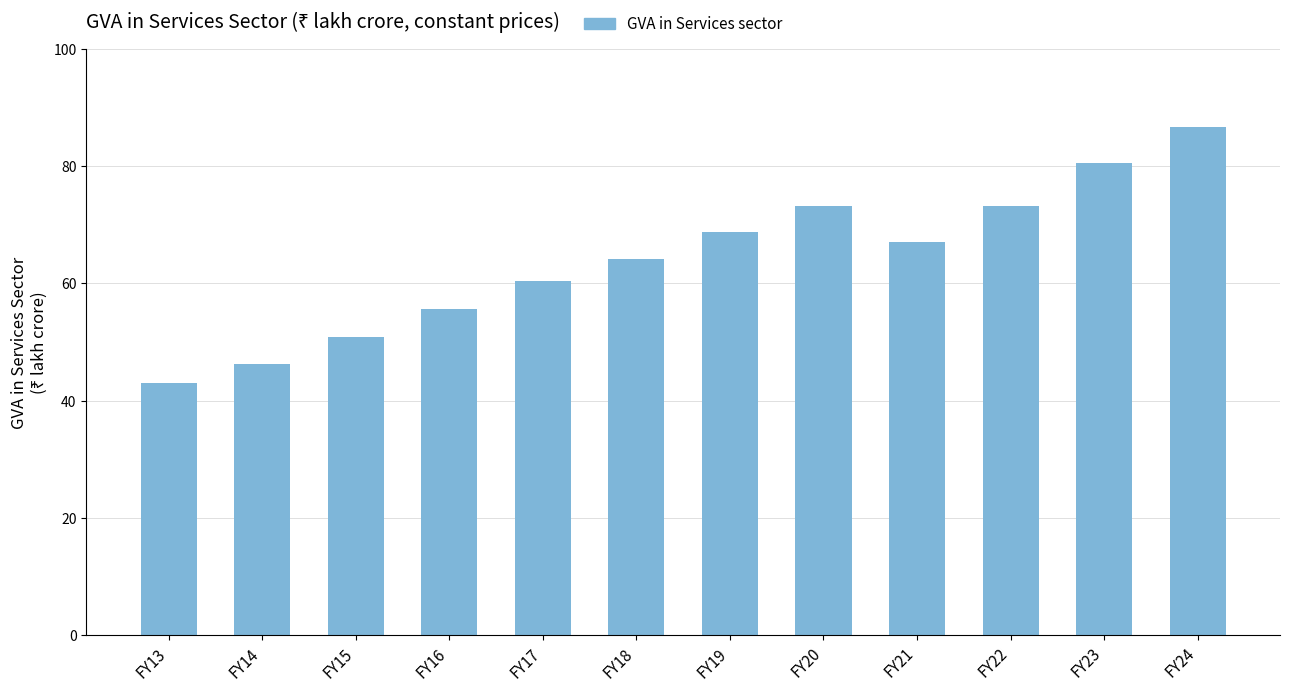

What is the sum of all values?

769.9